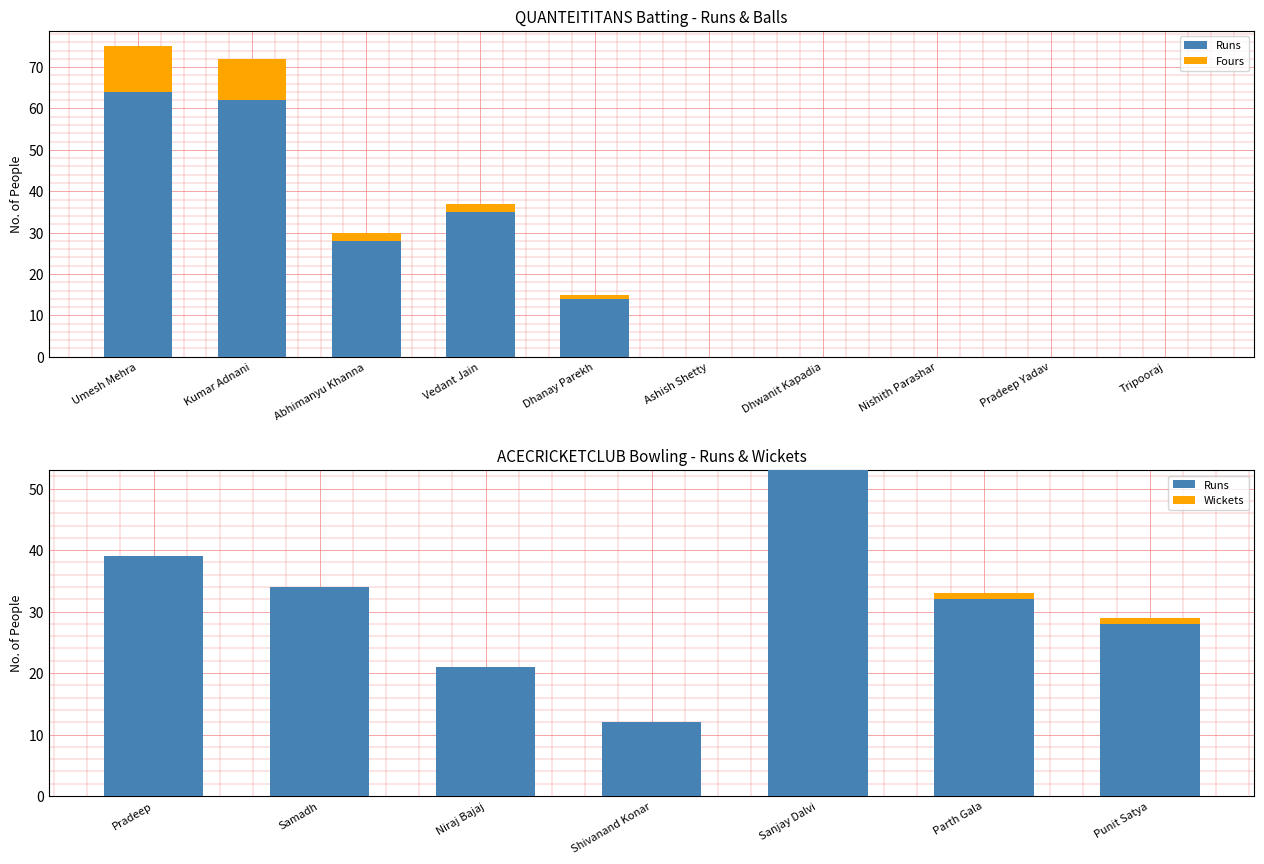

Which series changed the most between Dhanay Parekh and Tripooraj?

Runs